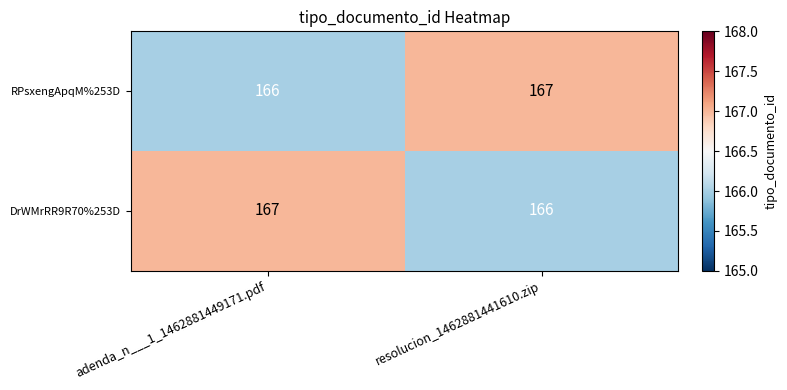

What is the difference between the highest and lowest values at resolucion_1462881441610.zip?

1